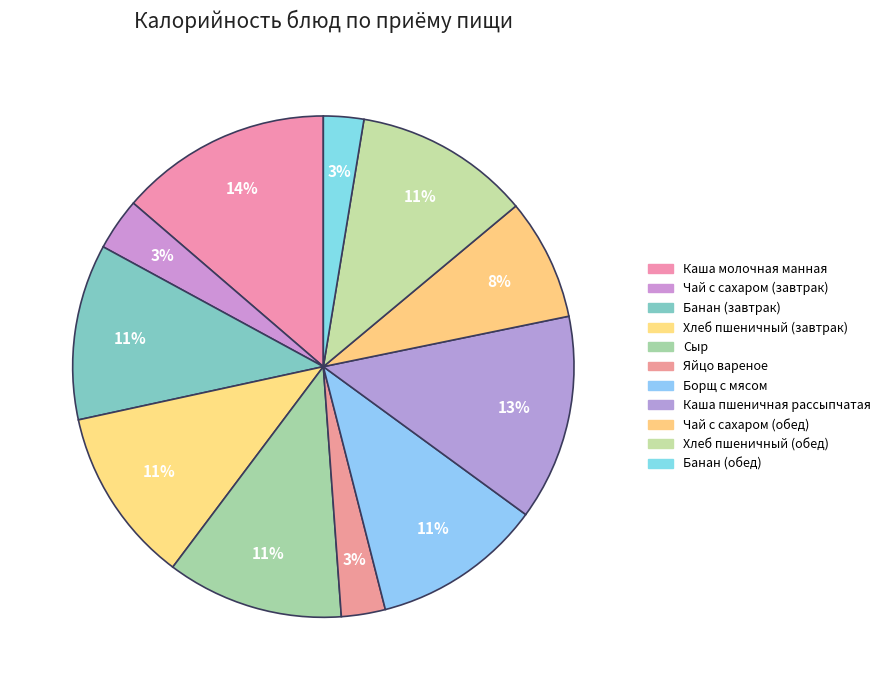

Does any single category account for the majority?

No